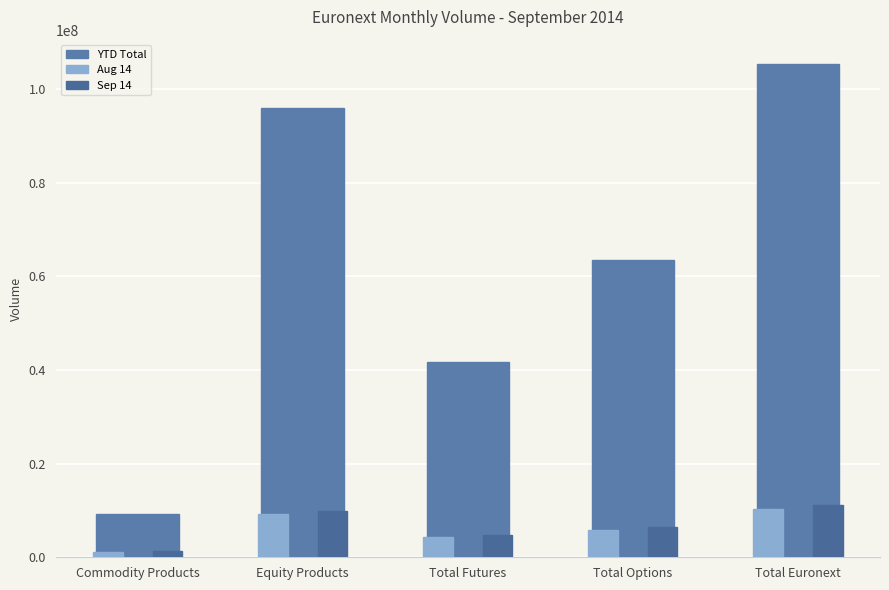

What is the sum of the Aug 14 values at Total Options and Total Euronext?

16130863